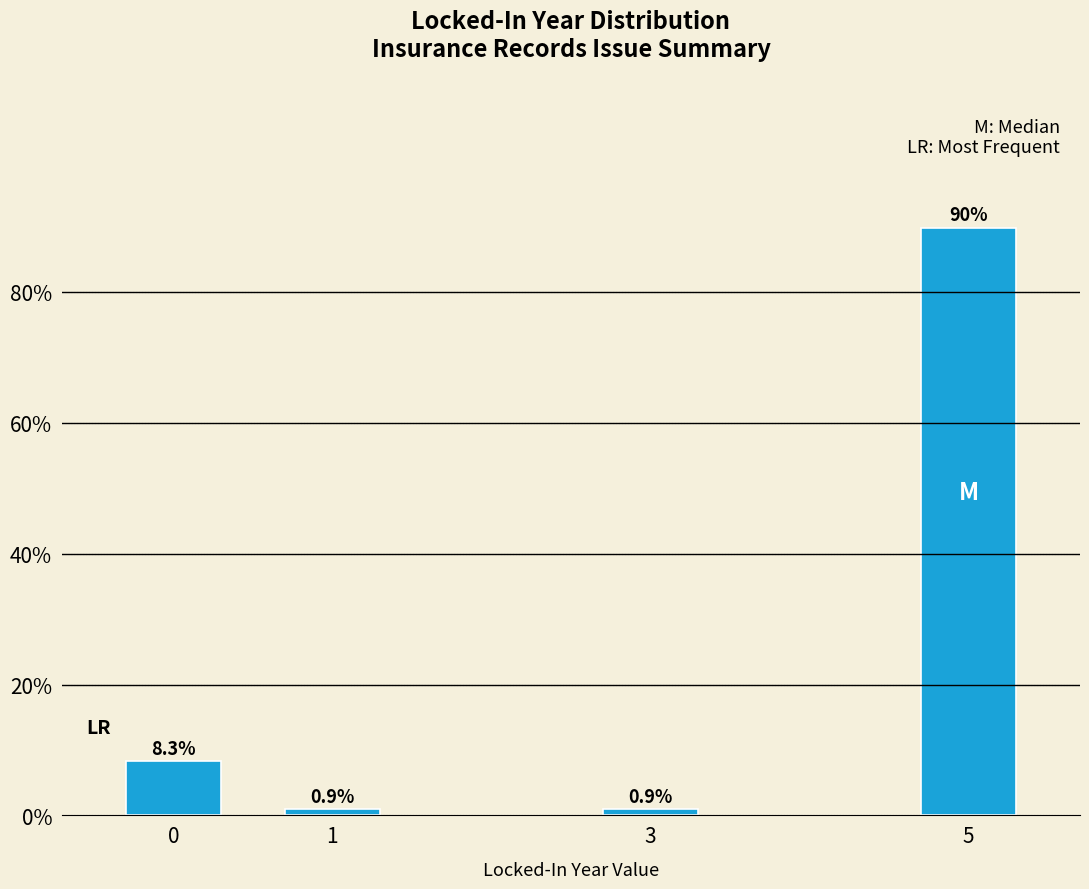

Reading left to right, extract all data points from this chart.

8.3	0.9	0.9	89.8